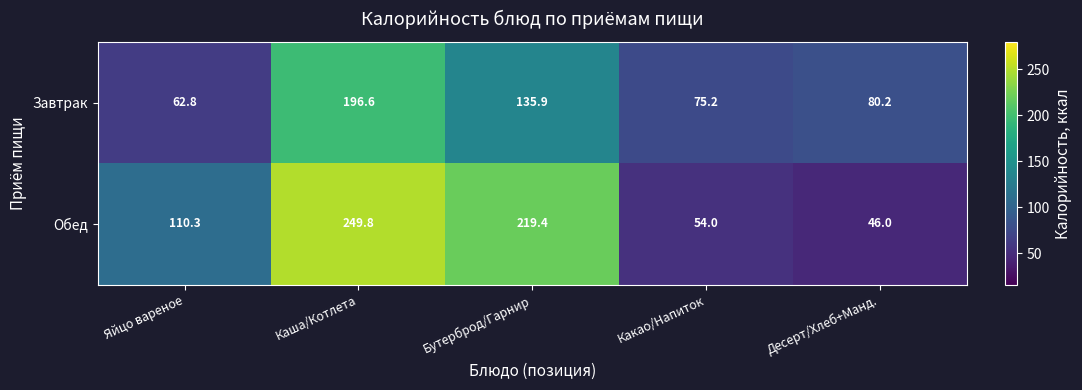

Which series has the largest total across all categories?

Обед